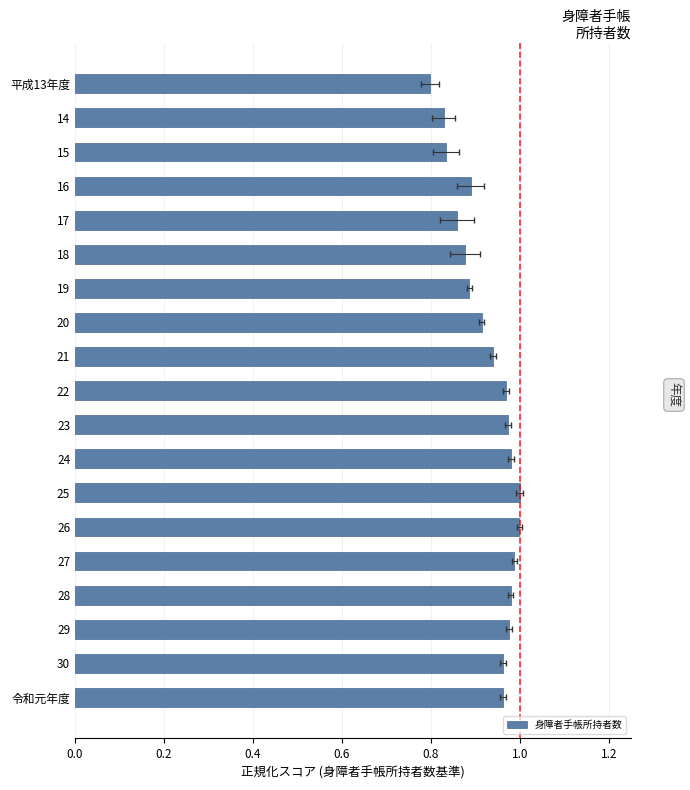

Reading left to right, extract all data points from this chart.

0.8	0.8	0.8	0.9	0.9	0.9	0.9	0.9	0.9	1.0	1.0	1.0	1.0	1.0	1.0	1.0	1.0	1.0	1.0